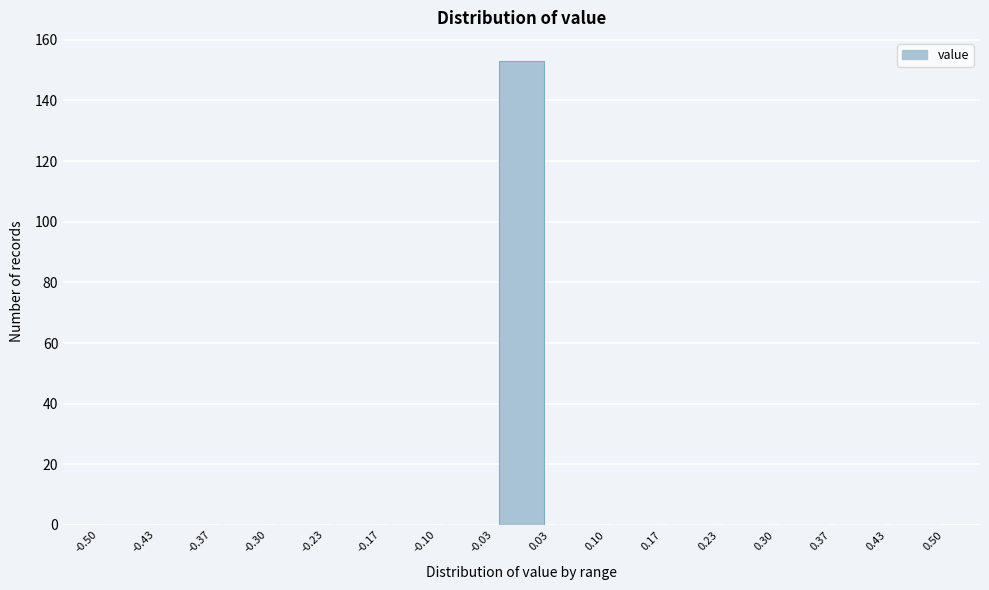

Reading left to right, list every bar in this chart as the range it spans on the x-axis followed by its height. The values are not printed on the chart, so give them approximately, as read against the axis.

-0.50 to -0.43: 0
-0.43 to -0.37: 0
-0.37 to -0.30: 0
-0.30 to -0.23: 0
-0.23 to -0.17: 0
-0.17 to -0.10: 0
-0.10 to -0.03: 0
-0.03 to 0.03: 154
0.03 to 0.10: 0
0.10 to 0.17: 0
0.17 to 0.23: 0
0.23 to 0.30: 0
0.30 to 0.37: 0
0.37 to 0.43: 0
0.43 to 0.50: 0